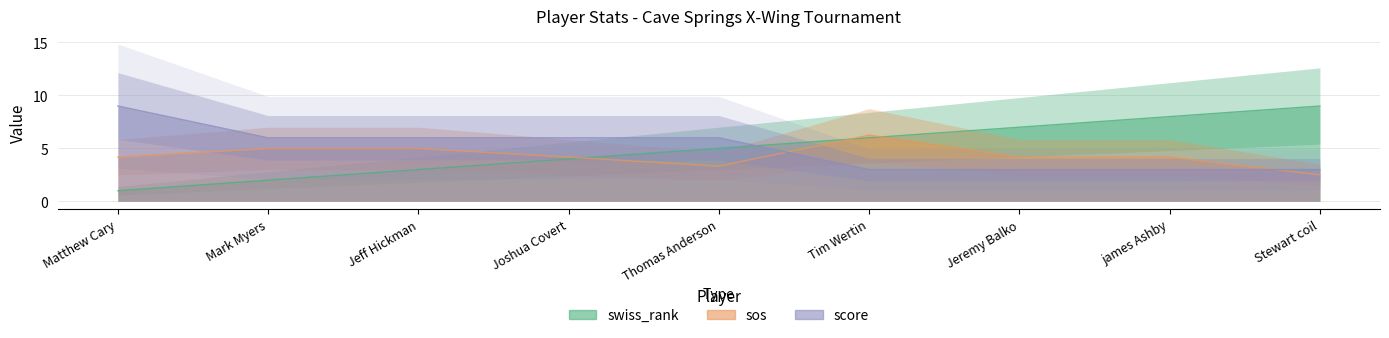

After their last crossing, which series has the higher values: swiss_rank or score?

swiss_rank